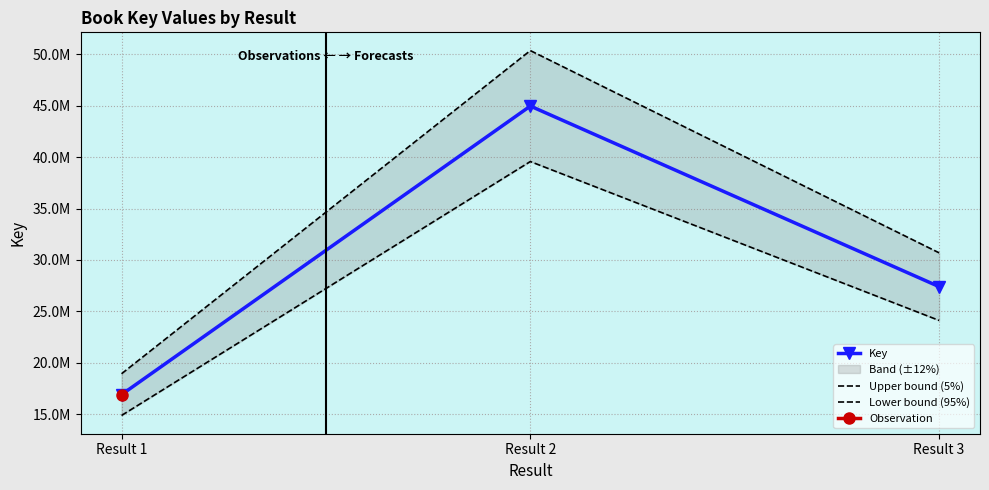

At which category is the sum across all series the highest?

Result 2